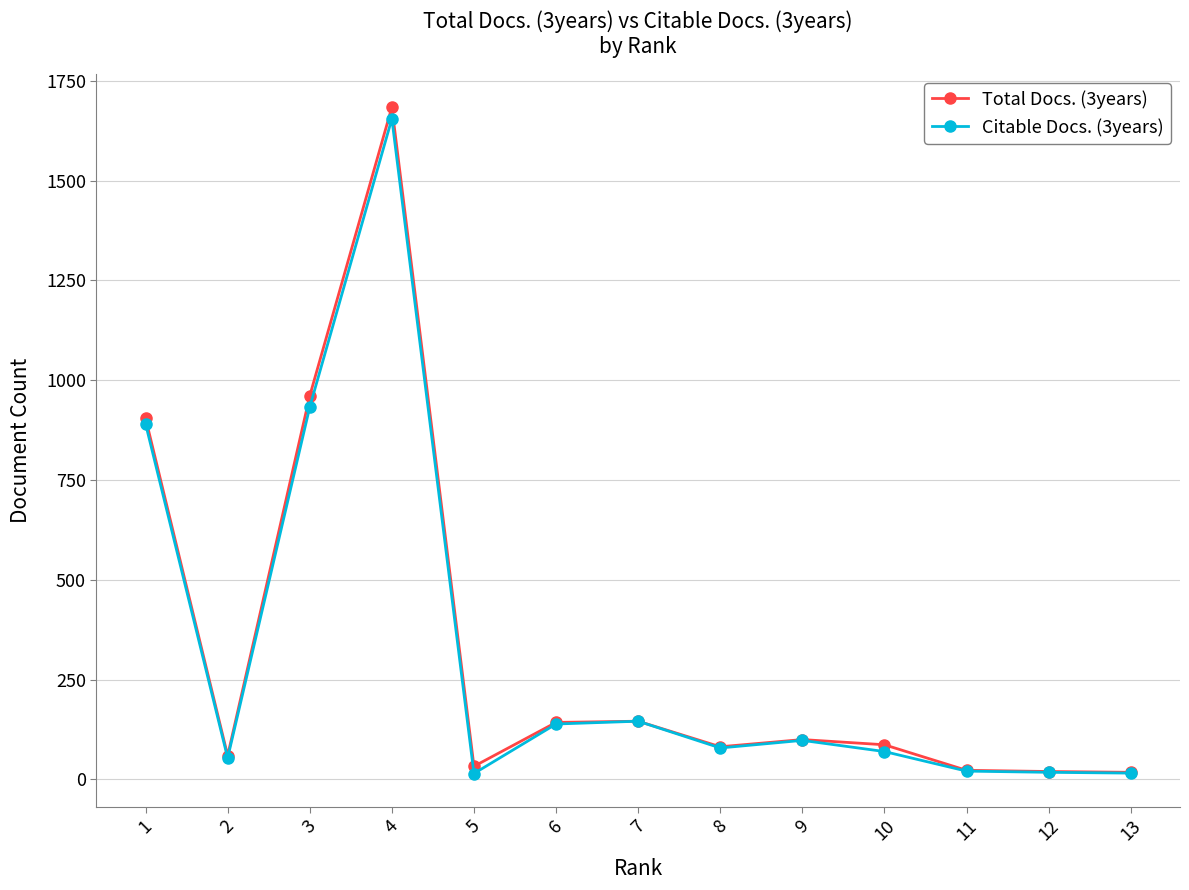

What is the difference between the maximum and minimum values in the Total Docs. (3years) series?

1666